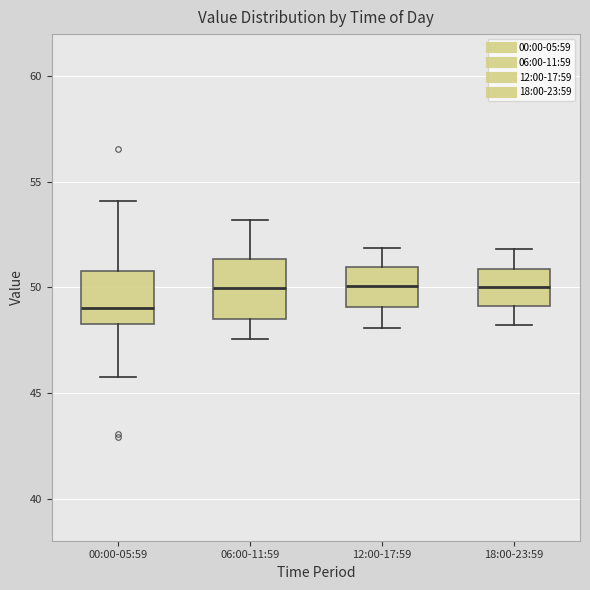

Which box's median line is the lowest?

00:00-05:59